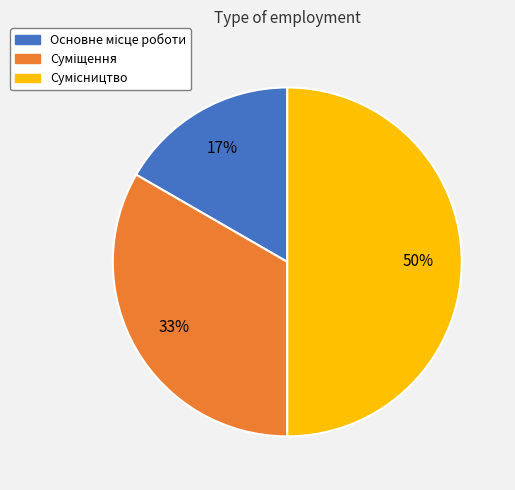

To the nearest percent, what is the average slice percentage?

33%